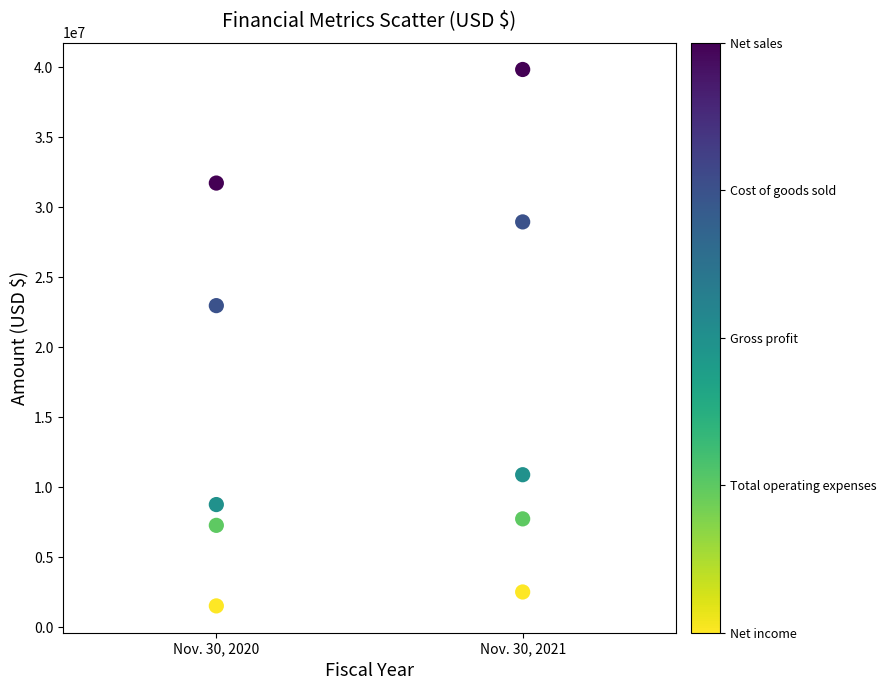

Across all data points, what is the average Y value?

16211899